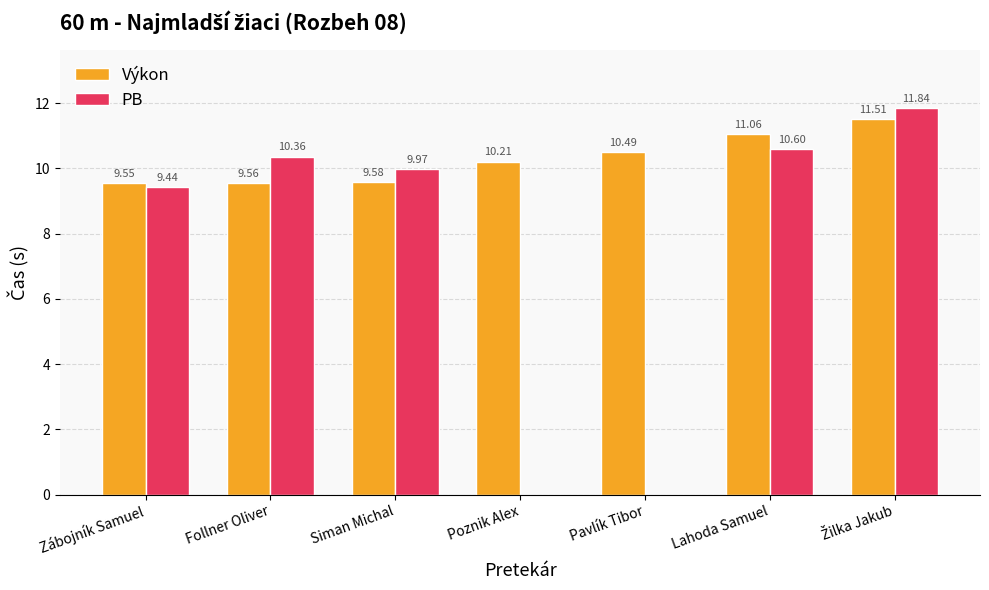

What is the sum of the Výkon values at Follner Oliver and Poznik Alex?

19.8